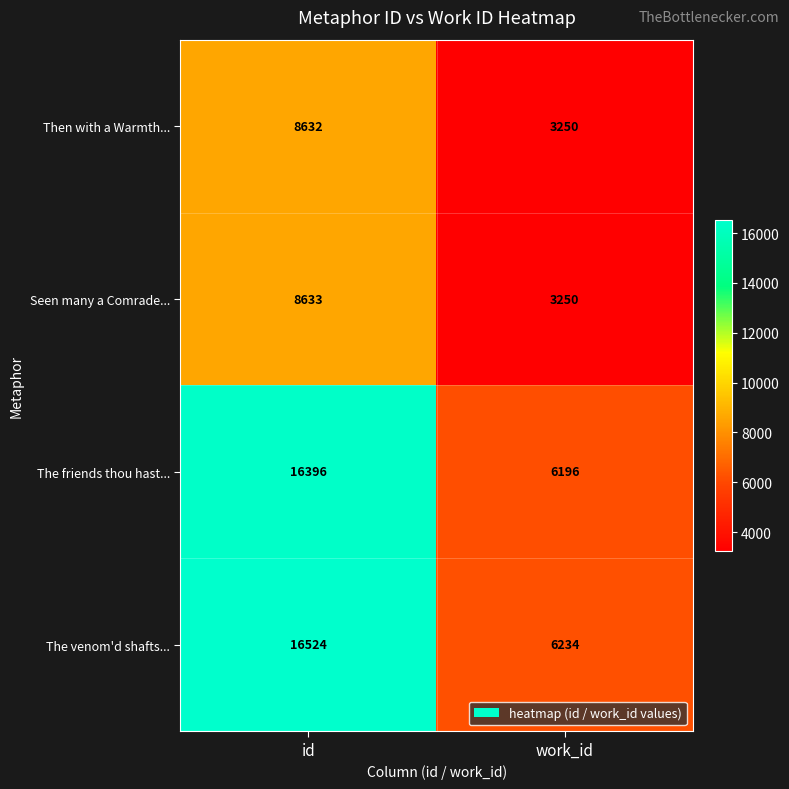

What is the total value across all series at work_id?

18930